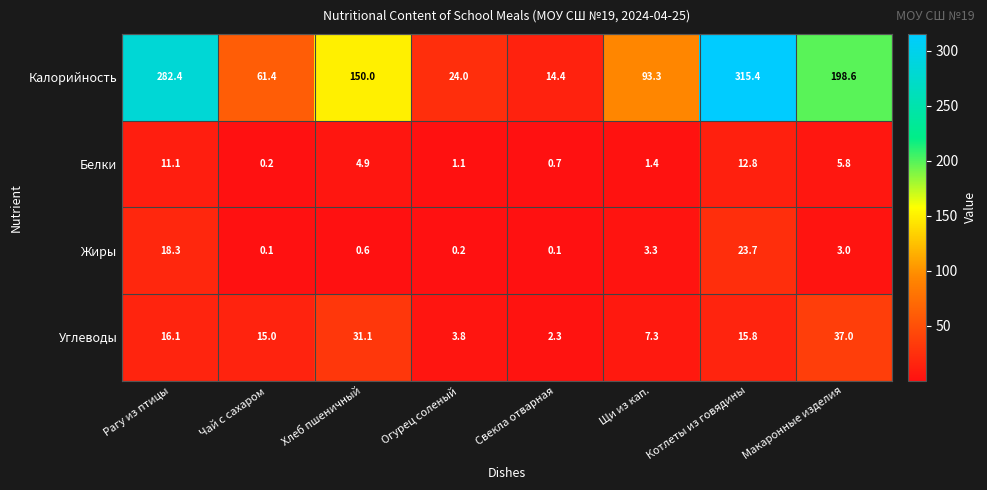

At which category is the sum across all series the highest?

Котлеты из говядины